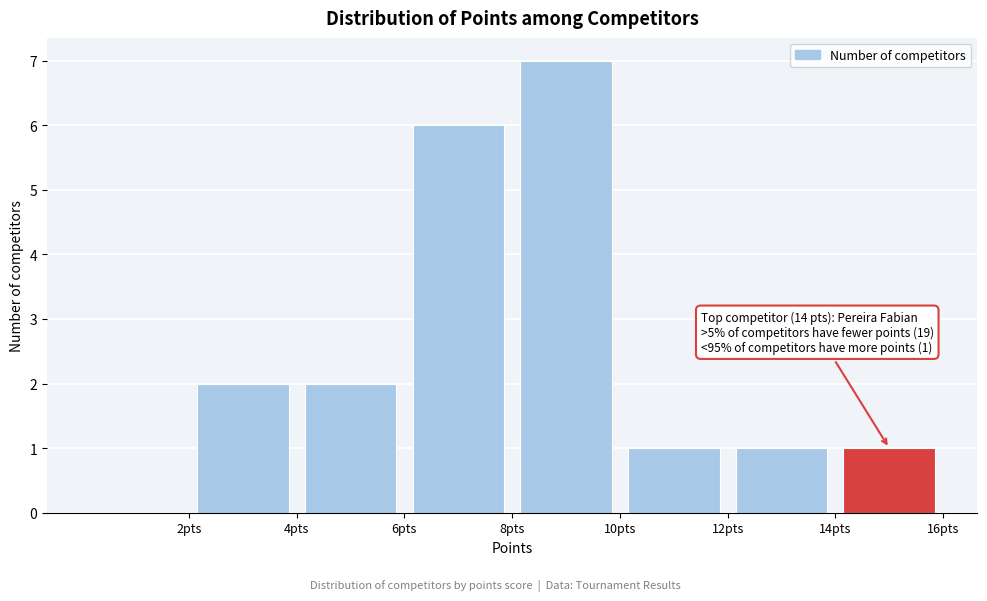

Over which range of the x-axis is the bar tallest?

8 to 10